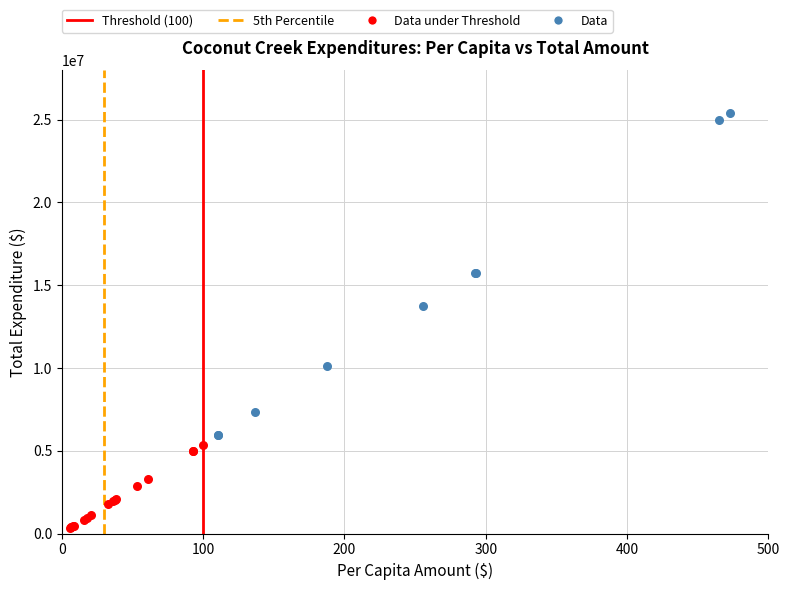

Which series contains the highest Y value?

Data